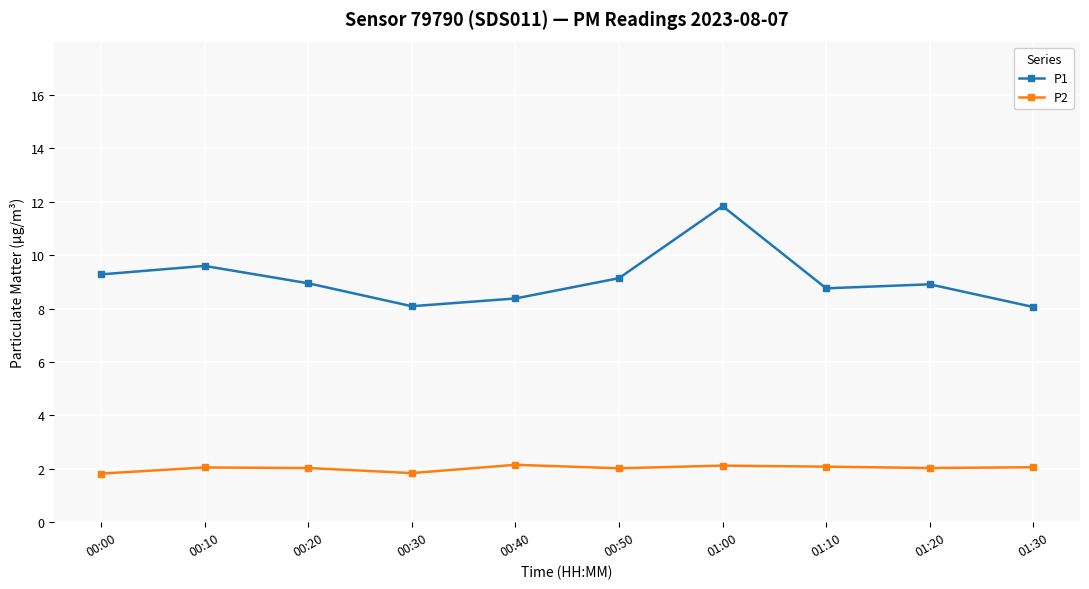

At which category is the sum across all series the highest?

01:00